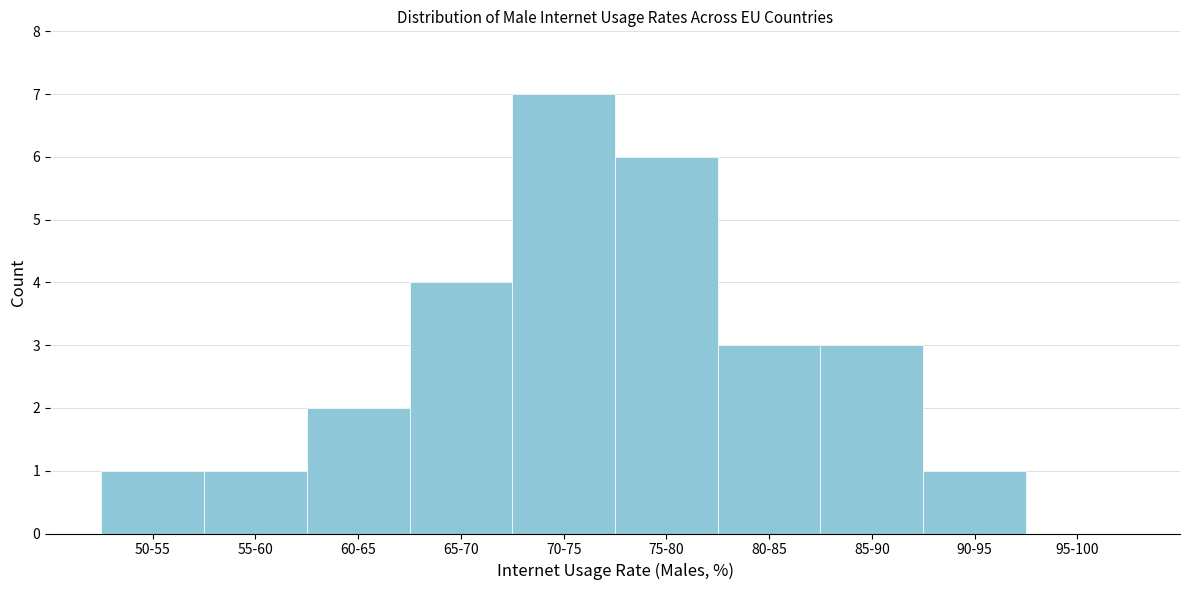

Reading left to right, transcribe all the data shown in this chart.

50-55=1	55-60=1	60-65=2	65-70=4	70-75=7	75-80=6	80-85=3	85-90=3	90-95=1	95-100=0